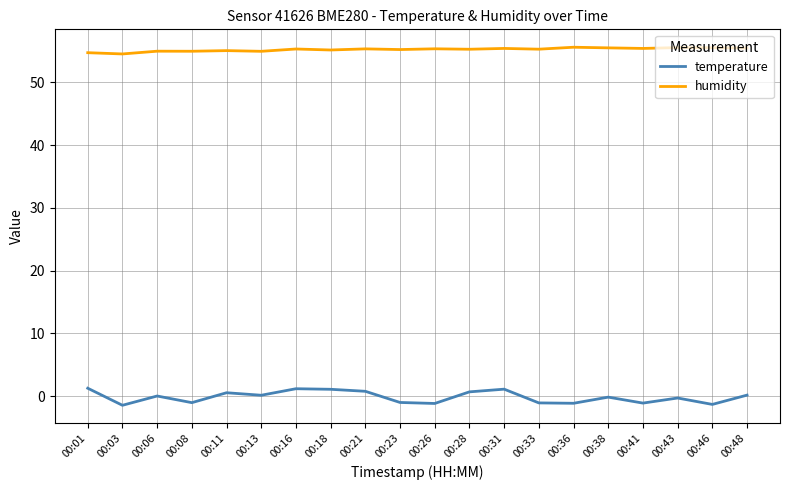

What is the greatest value displayed?

55.6